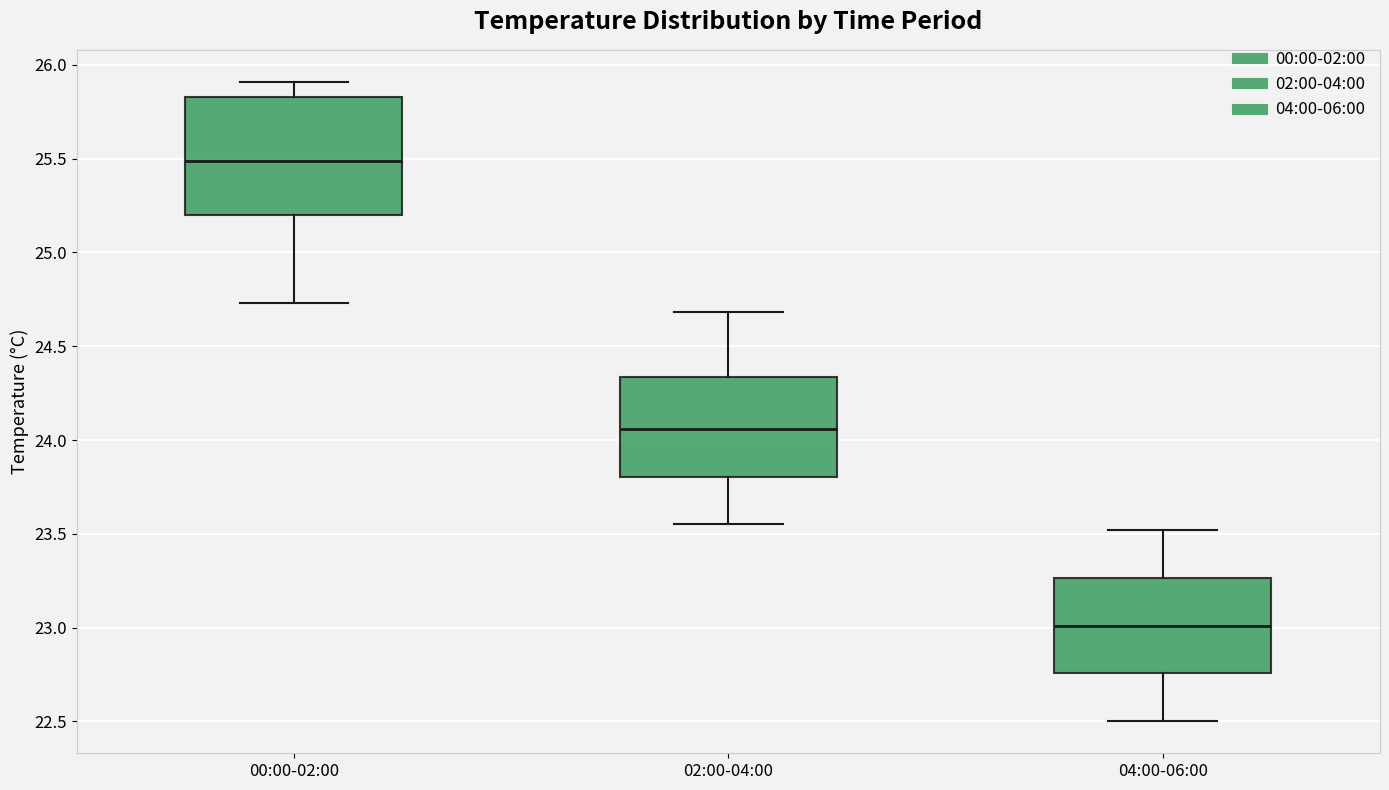

Reading left to right, read every box against the y-axis: the position of its median line, the range the box covers, and the ends of its whiskers. The values are not printed on the chart, so give them approximately, as read against the axis.

00:00-02:00: median 25.50, box 25.20 to 25.85, whiskers 24.75 to 25.90
02:00-04:00: median 24.05, box 23.80 to 24.35, whiskers 23.55 to 24.70
04:00-06:00: median 23.00, box 22.75 to 23.25, whiskers 22.50 to 23.50